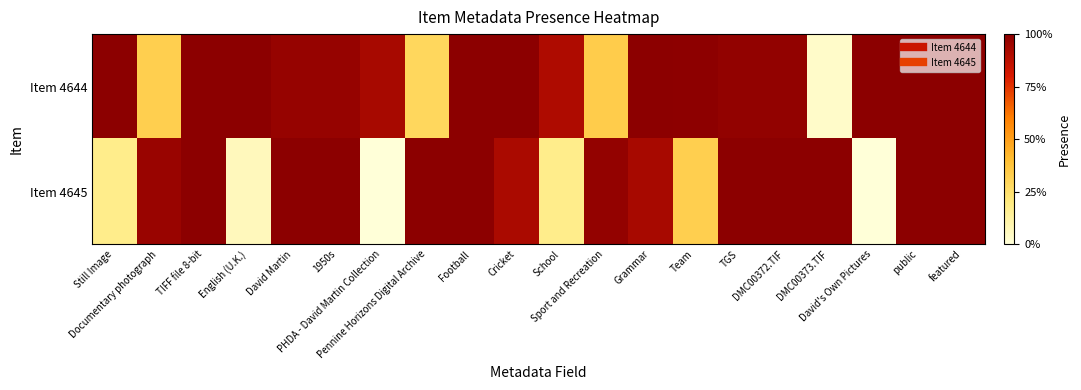

At how many categories does at least one series exceed 0?

20